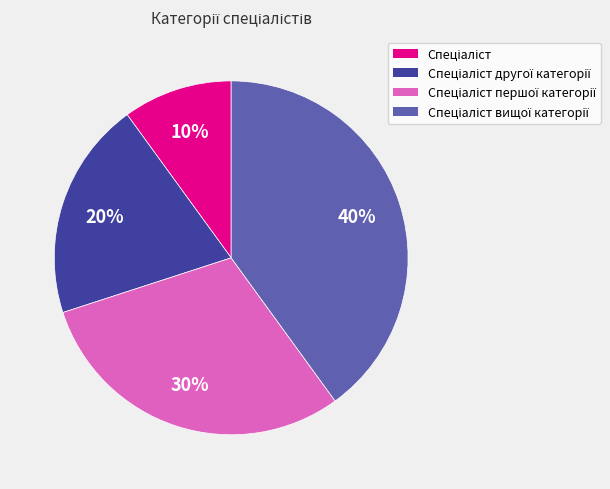

Does any single category account for the majority?

No